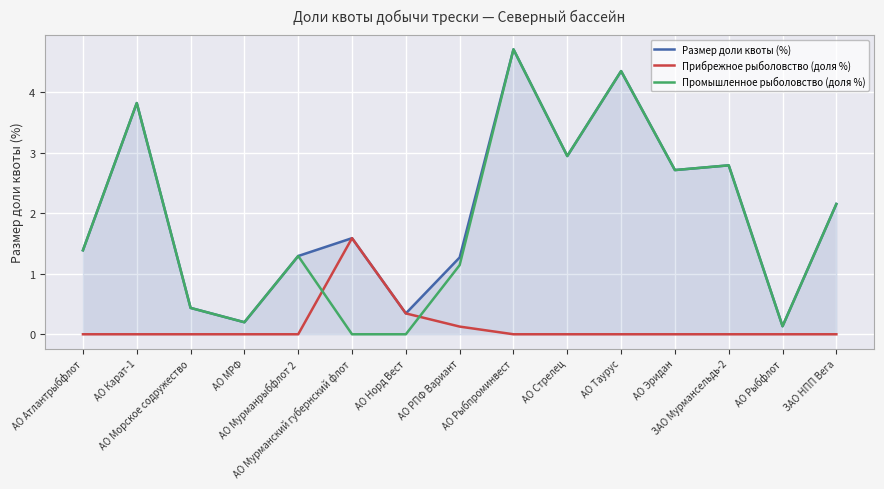

At which category does the chart reach its peak across all series?

АО Рыбпроминвест